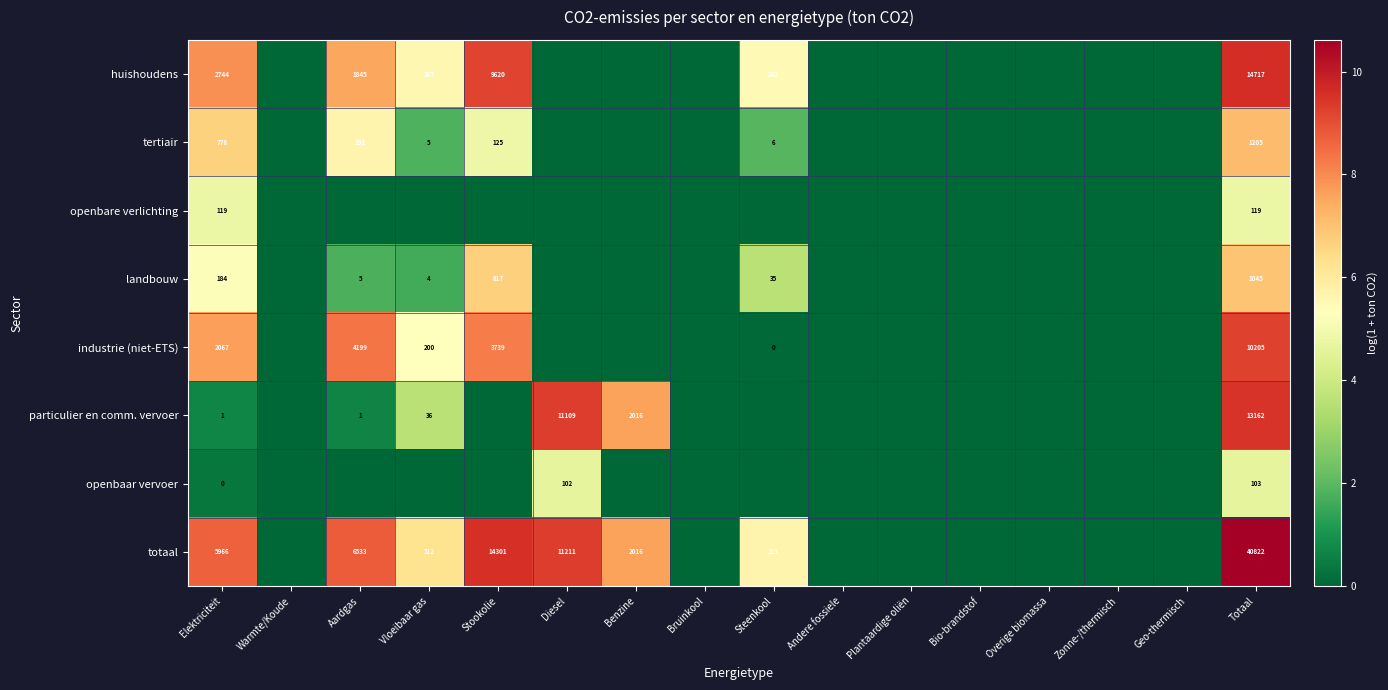

Is it true that industrie (niet-ETS) equals 3.3 at Elektriciteit?

False